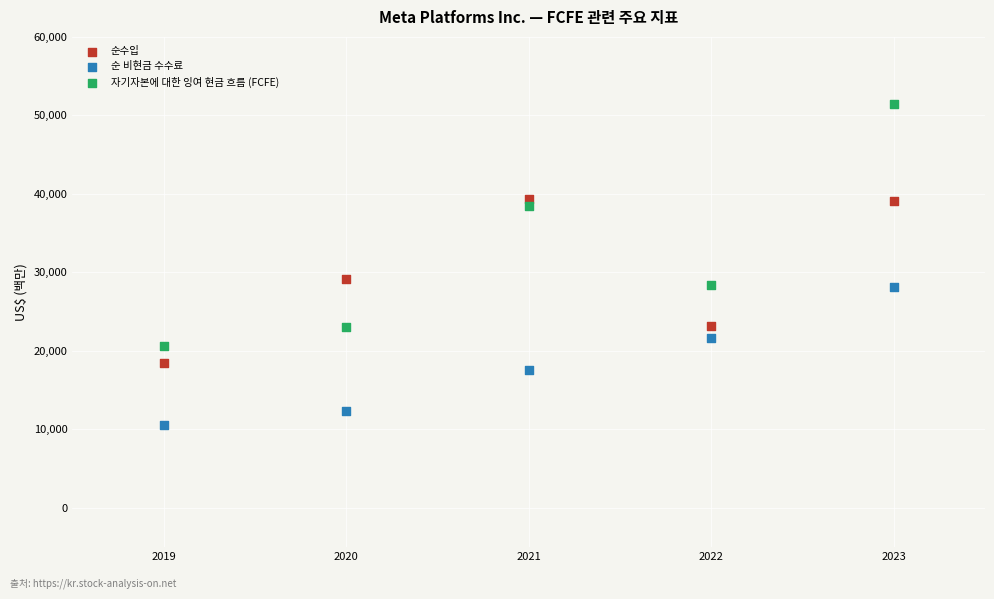

Across all series, what Y value is closest to 31022?

29146